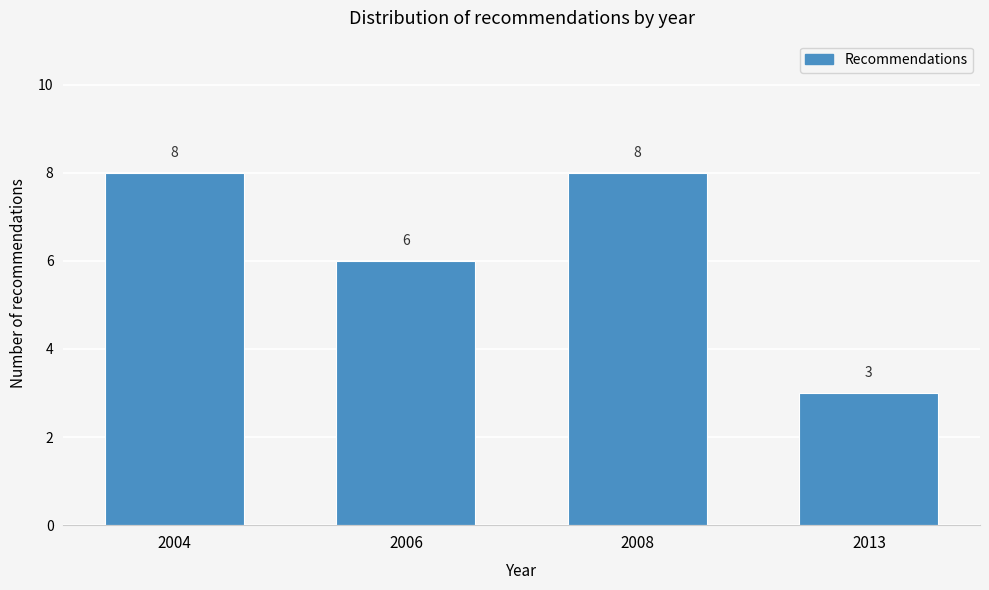

Reading left to right, transcribe all the data shown in this chart.

8	6	8	3